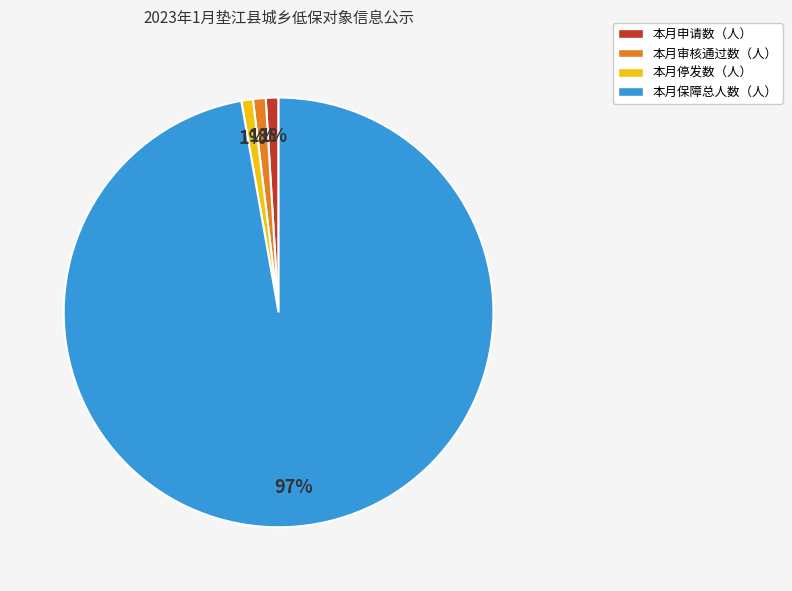

Count the number of slices in the pie.

4